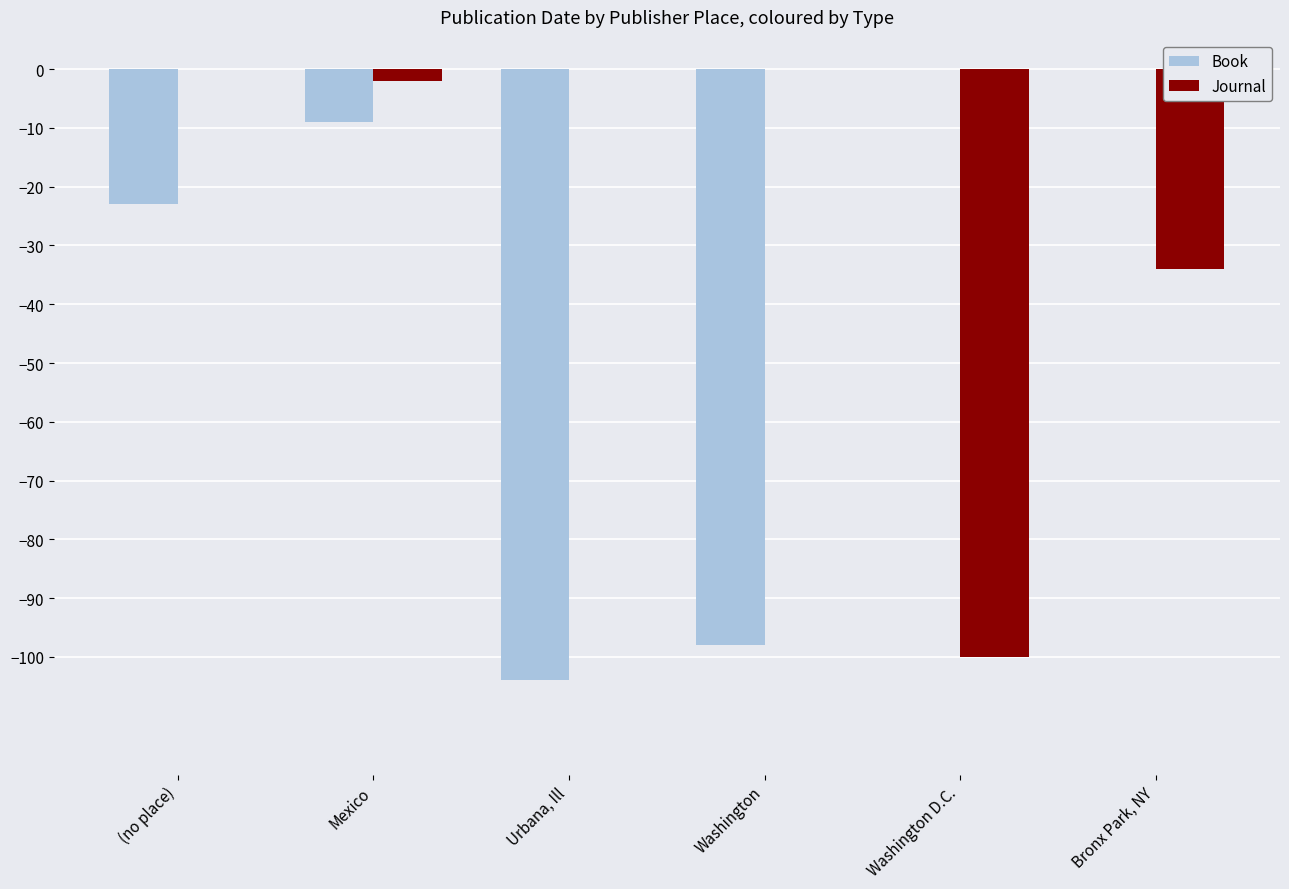

True or false: Journal has a value of -53 at Washington.

False